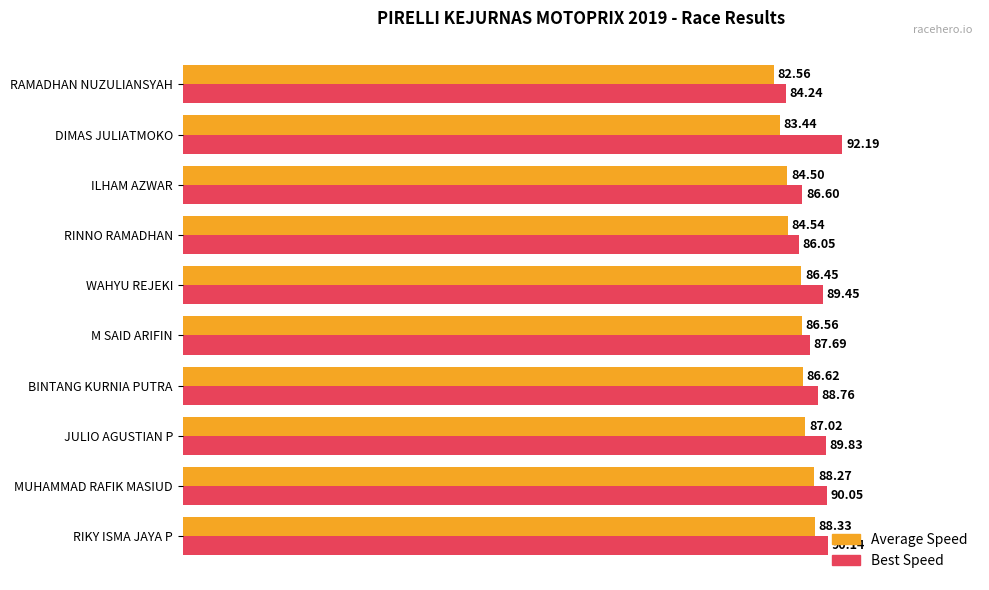

Which series has the largest total across all categories?

Best Speed